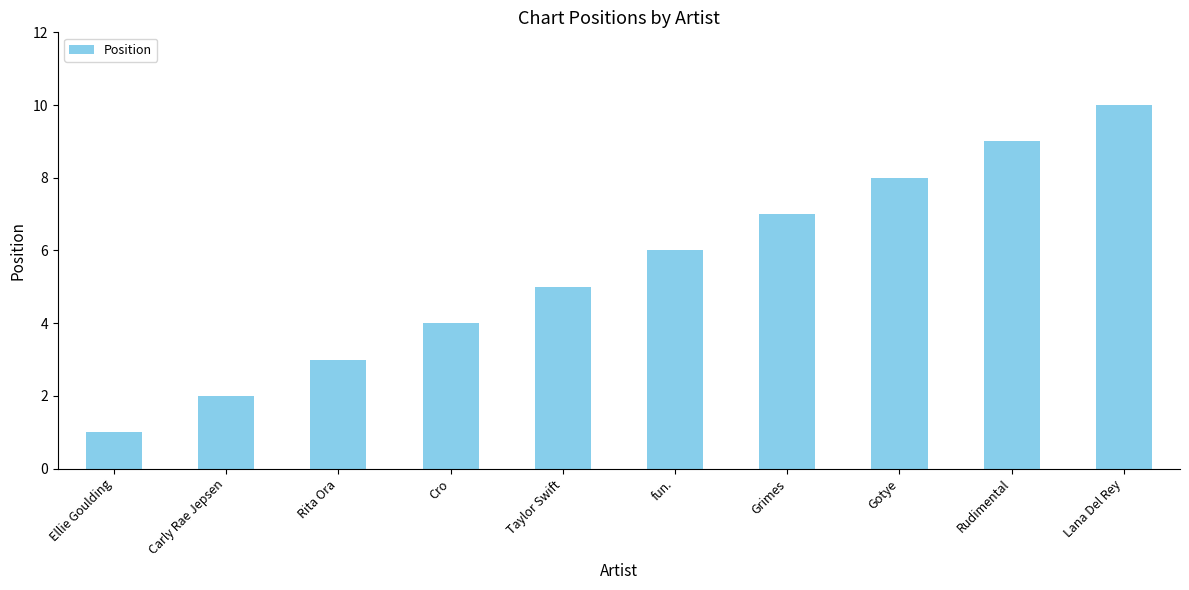

Which category has the lowest value across all series?

Ellie Goulding